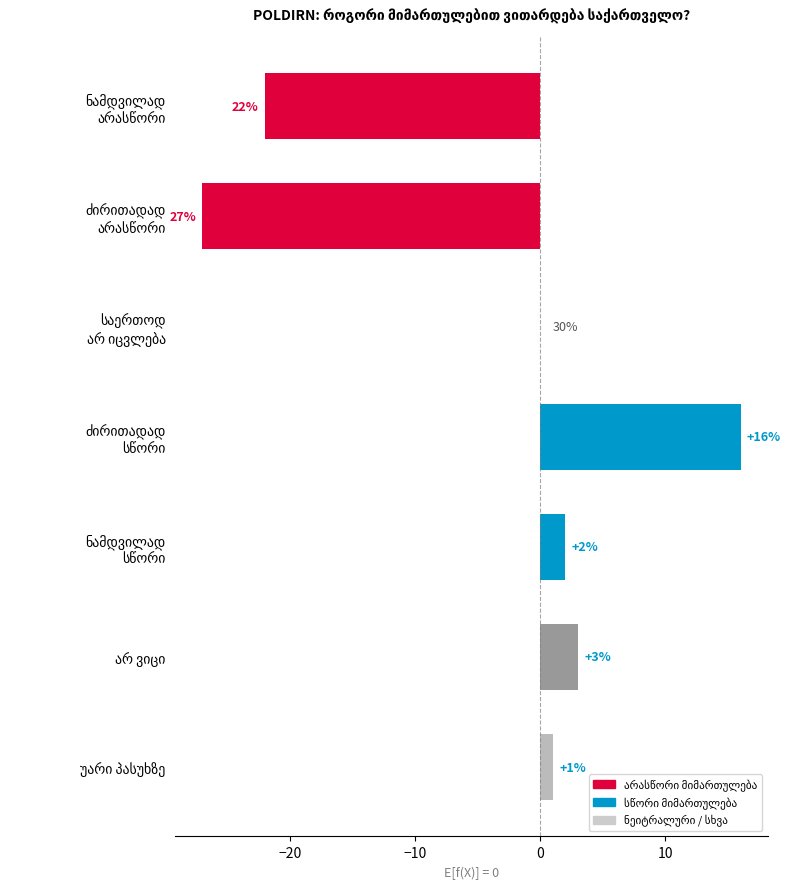

What is the maximum value shown in the chart?

16